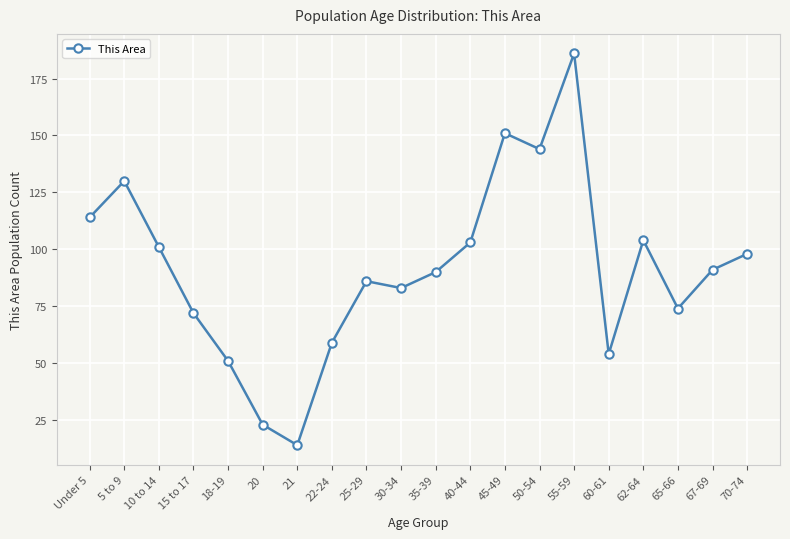

How many data points are less than 91?

10